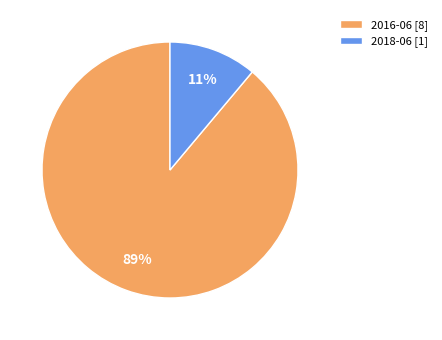

How many segments does this pie chart have?

2